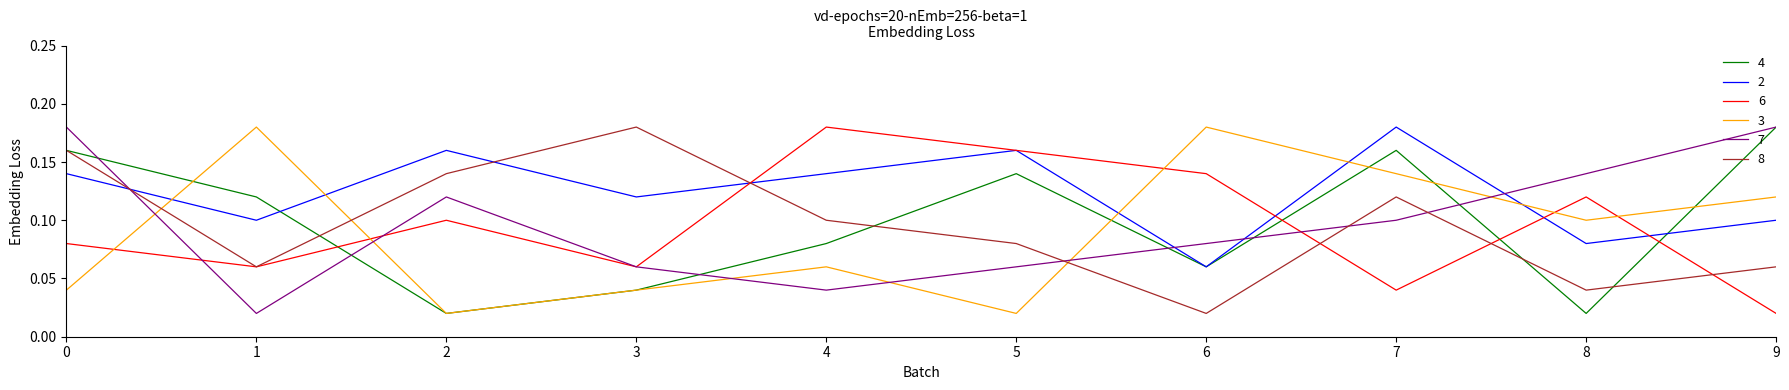

How many times do 2 and 3 cross each other?

5